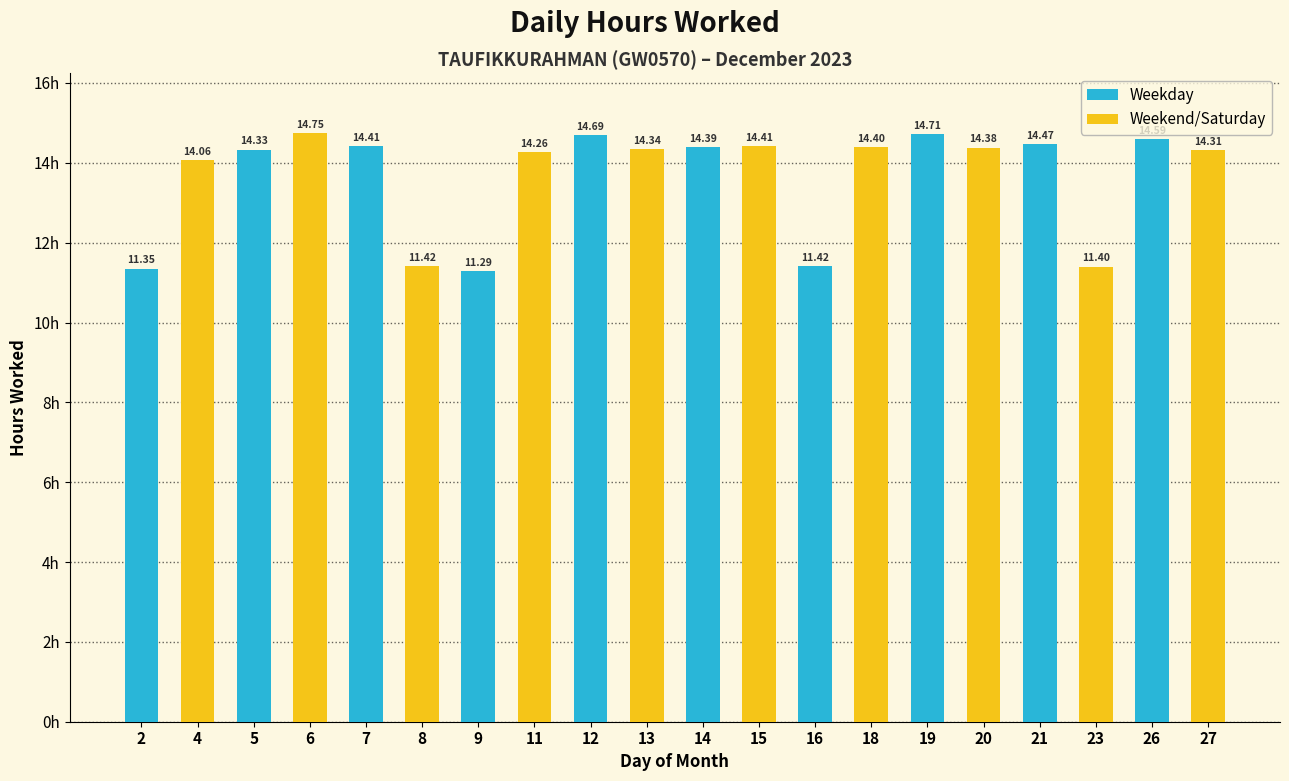

What is the change in value from 11 to 20?

+0.1